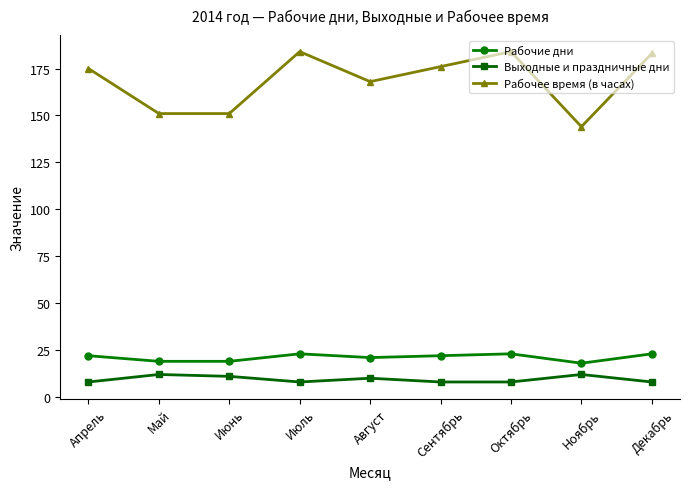

What is the difference between the Рабочее время (в часах) values at Ноябрь and Июнь?

7